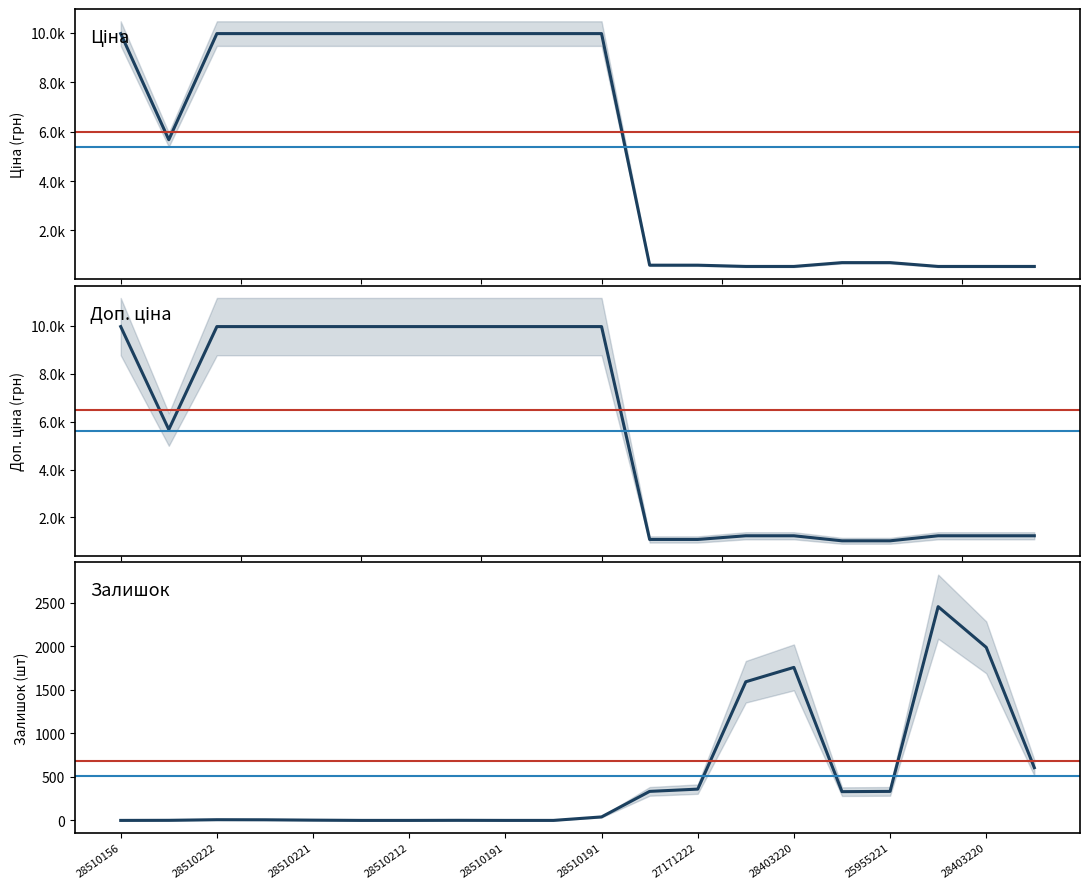

True or false: Ціна and Доп. ціна intersect in this chart.

False